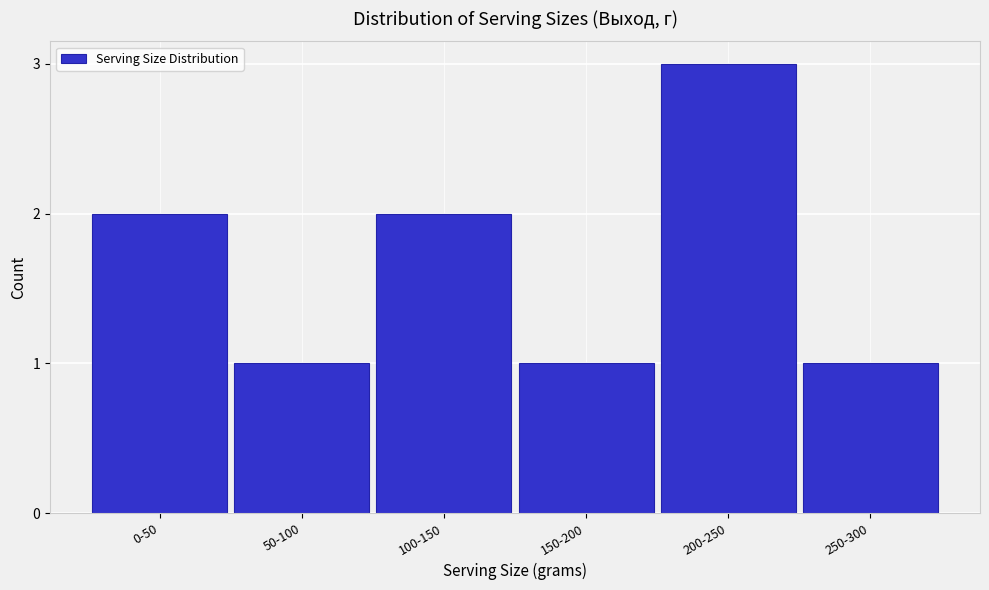

Reading left to right, list all the values displayed in this chart.

0-50=2	50-100=1	100-150=2	150-200=1	200-250=3	250-300=1